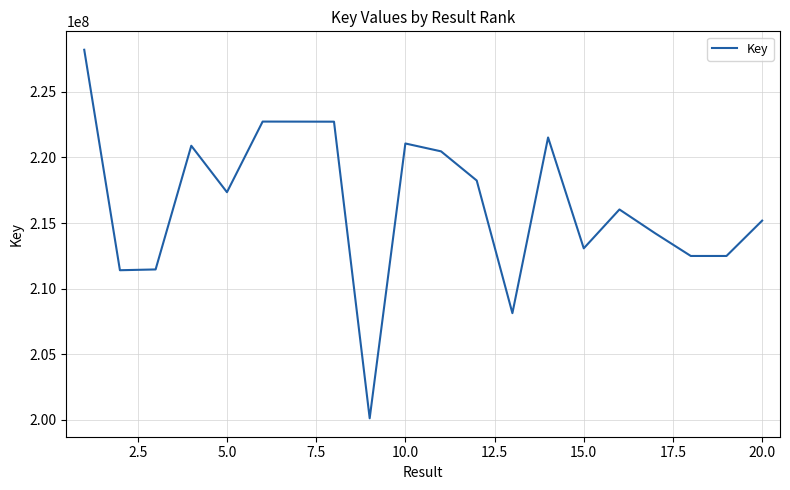

What is the difference between the maximum and minimum values?

28087336